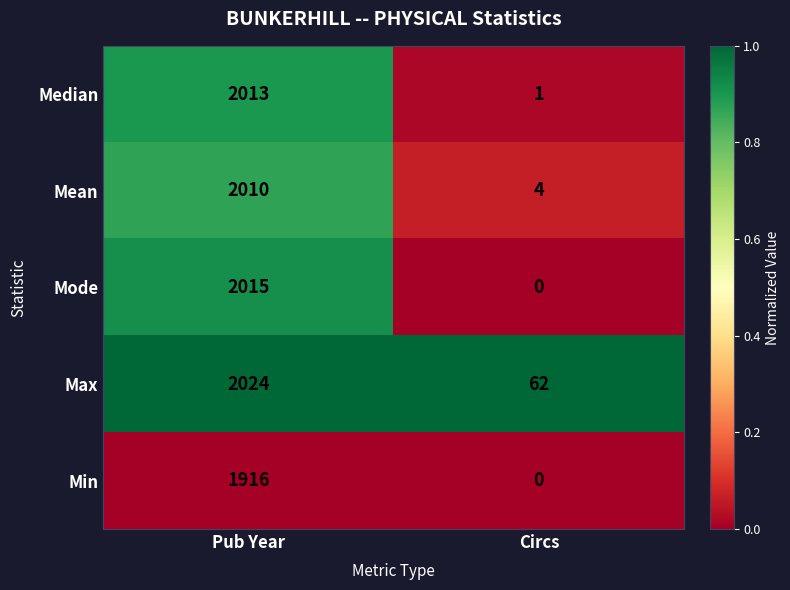

Reading left to right, what are all the values shown in this chart?

Median: Pub Year=2013	Circs=1
Mean: Pub Year=2010	Circs=4
Mode: Pub Year=2015	Circs=0
Max: Pub Year=2024	Circs=62
Min: Pub Year=1916	Circs=0